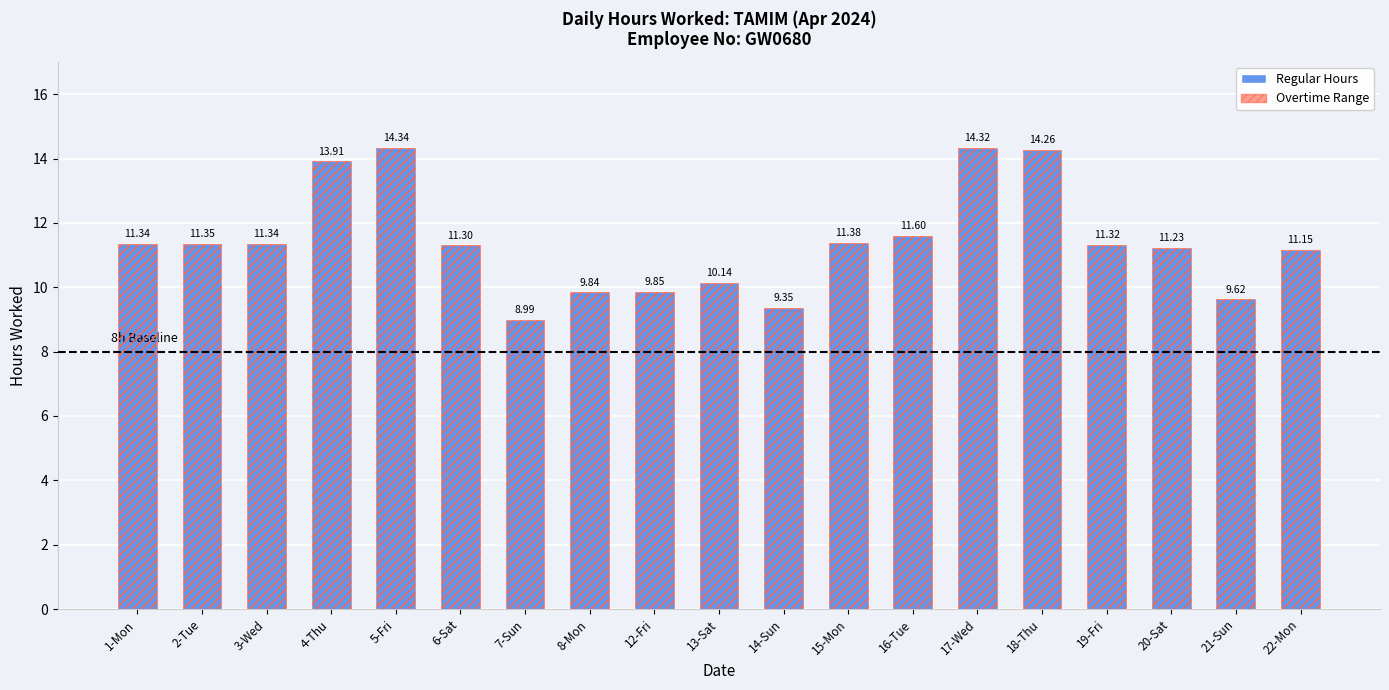

How many groups of bars are there?

19